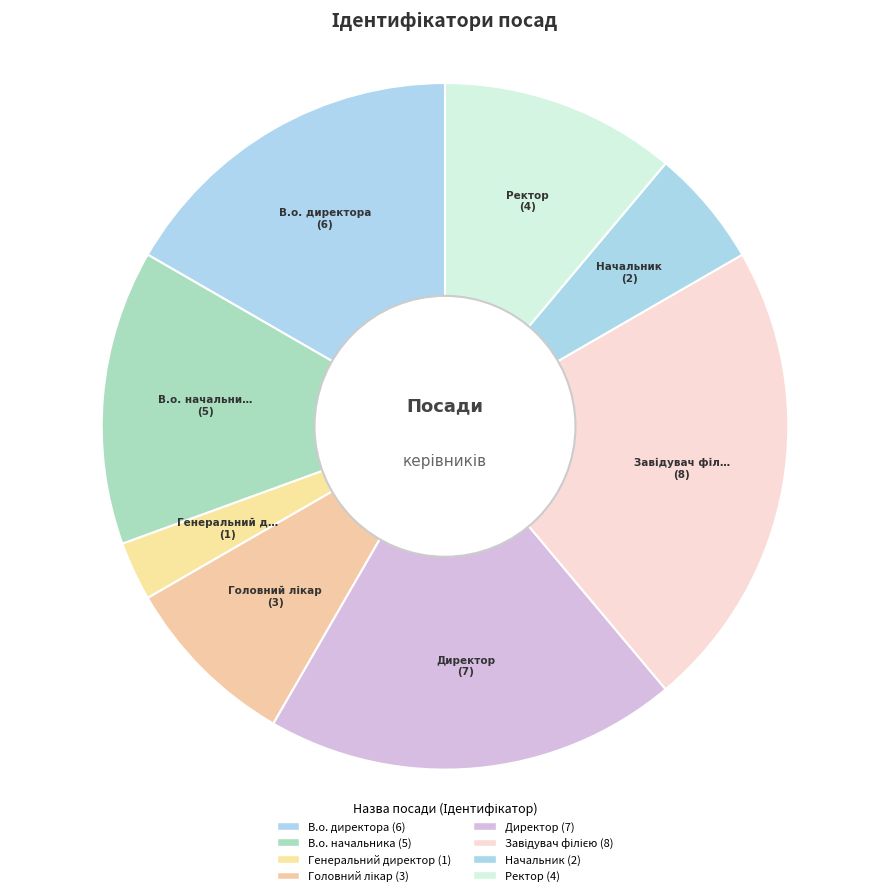

Count the number of slices in the pie.

8